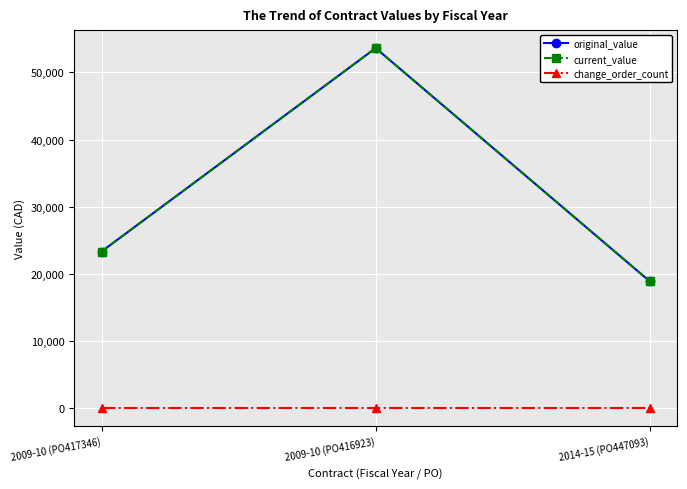

Does the chart have visible grid lines?

Yes